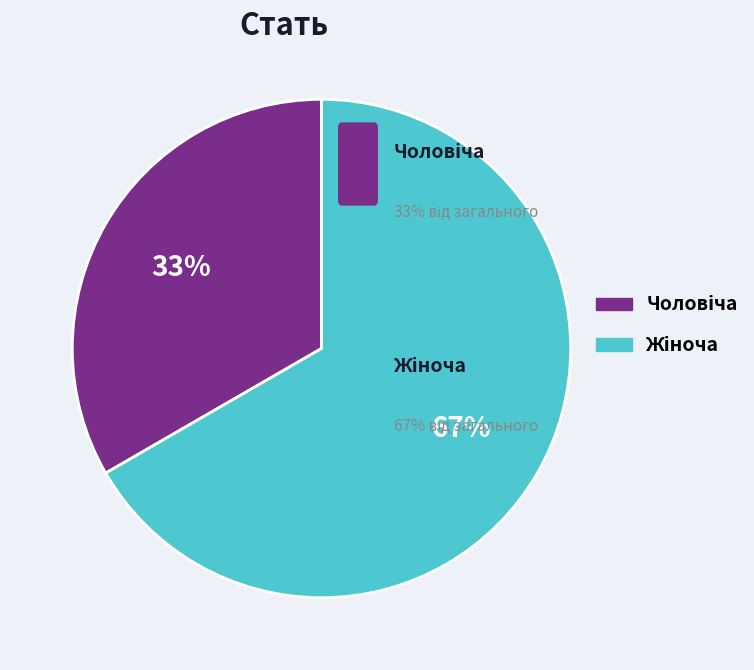

To the nearest percent, what is the average slice percentage?

50%